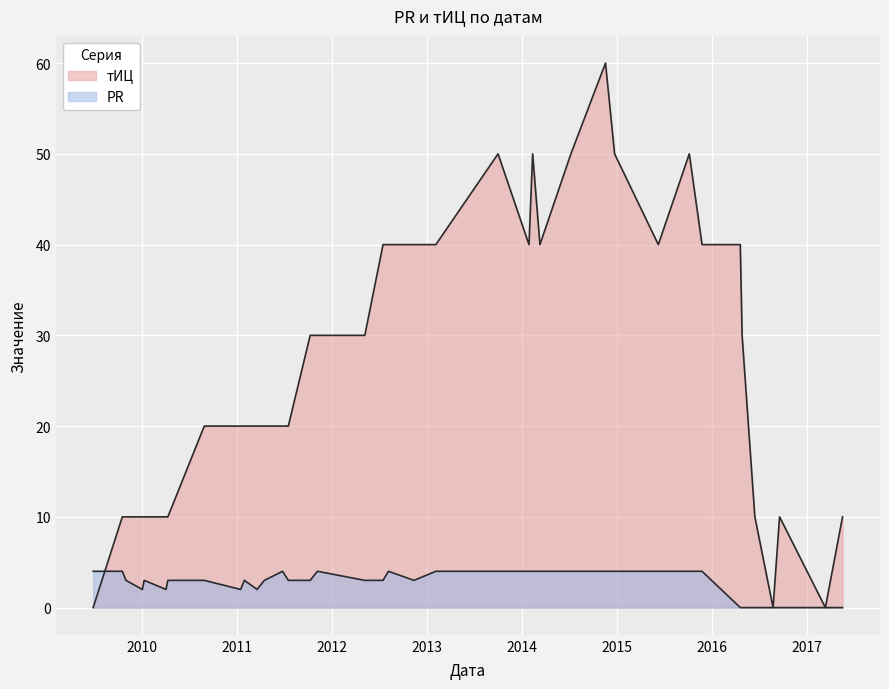

How many lines are shown in the chart?

2